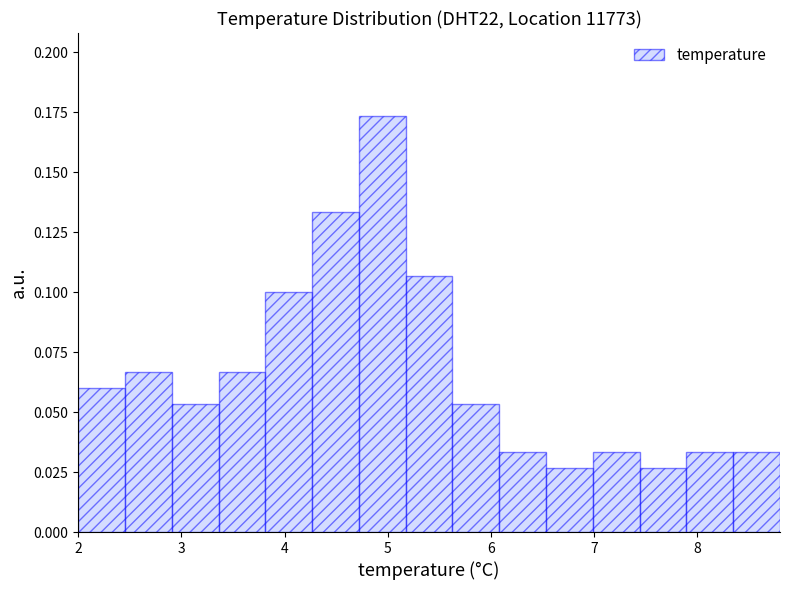

Which range on the x-axis has the tallest bar?

4.7 to 5.2